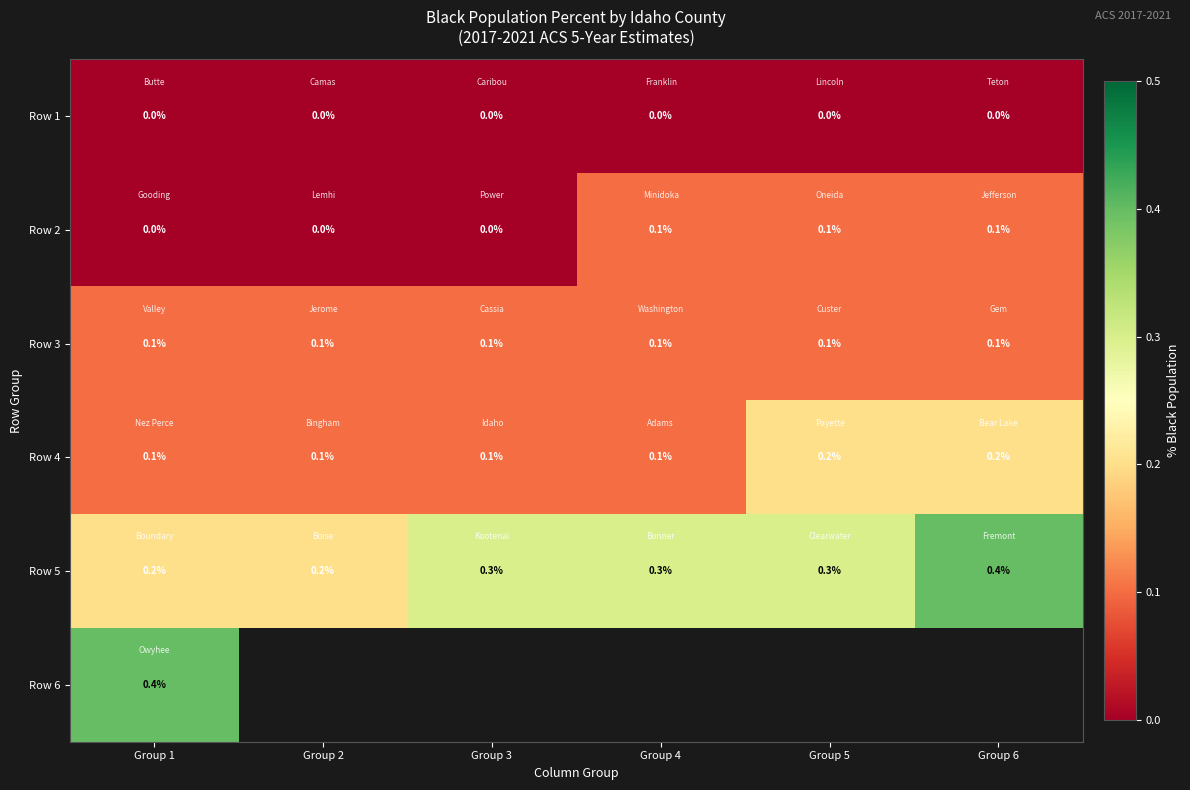

What is the total value across all series at Group 1?

0.8